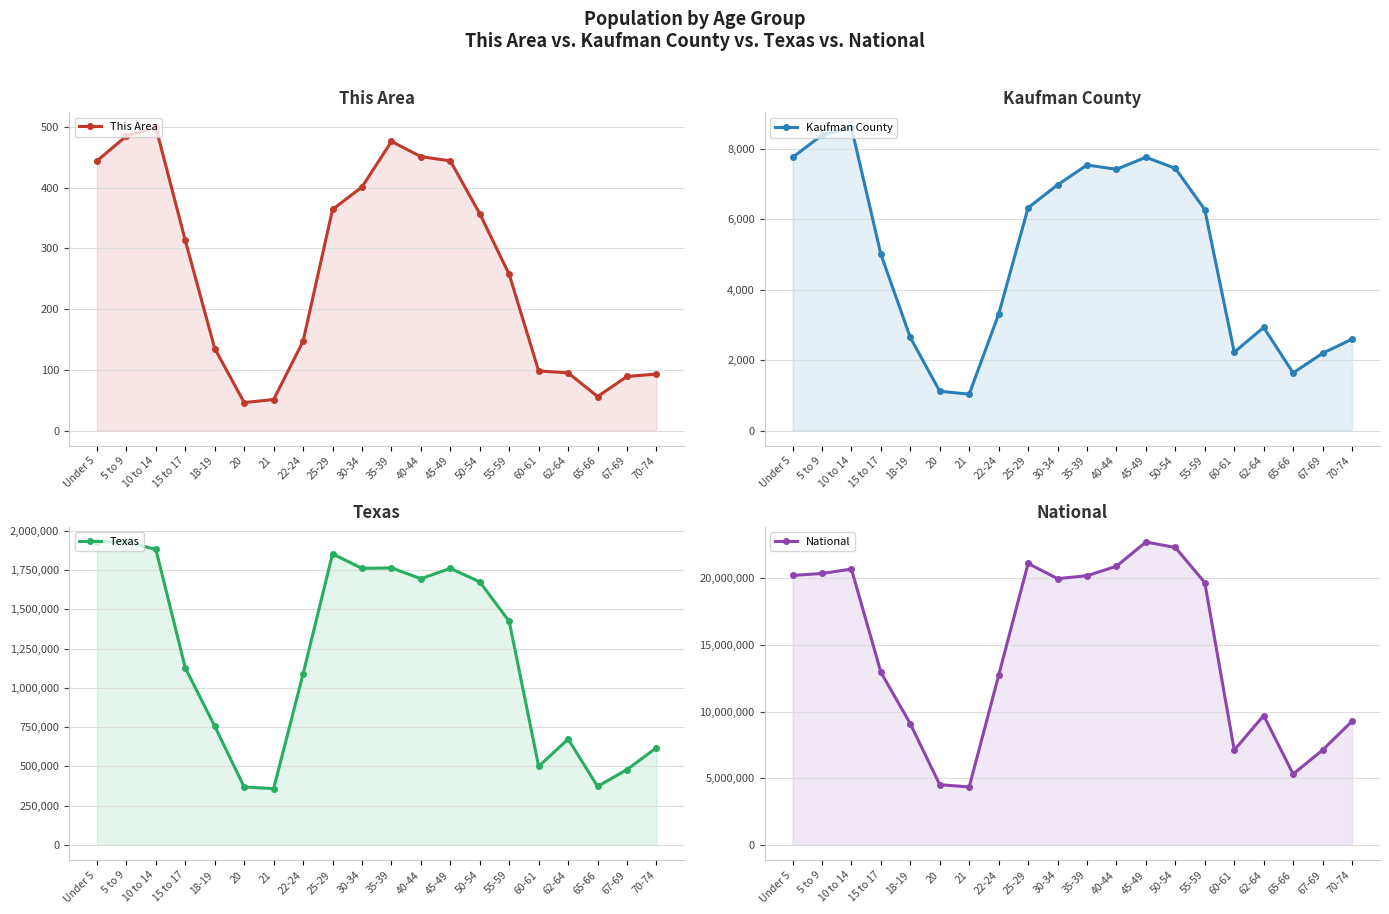

What is the sum of all Kaufman County values?

99151